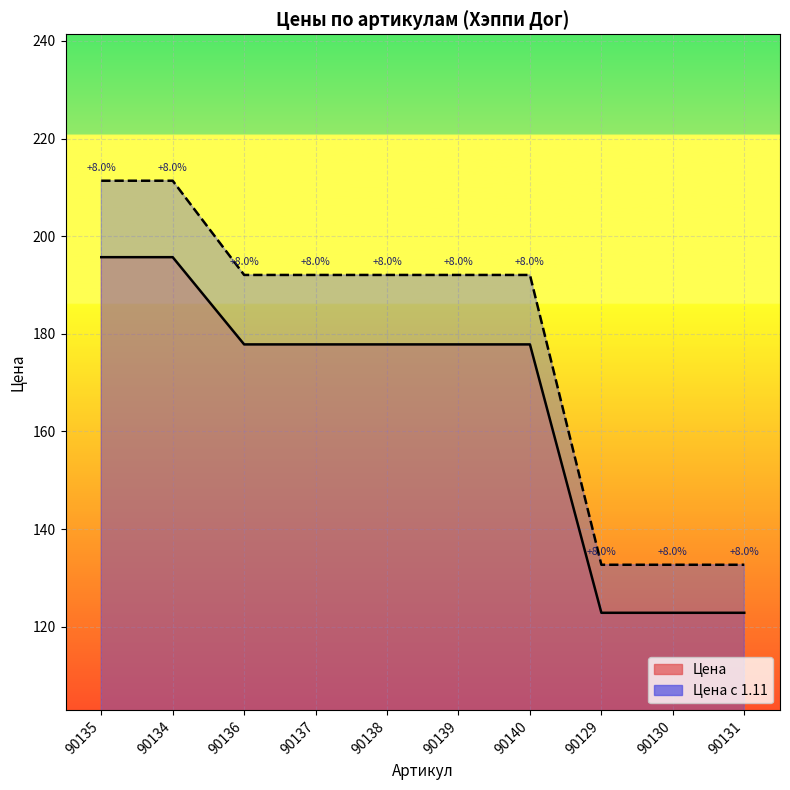

Reading right to left, transcribe all the data shown in this chart.

Цена: 122.9	122.9	122.9	177.8	177.8	177.8	177.8	177.8	195.7	195.7
Цена с 1.11: 132.7	132.7	132.7	192.1	192.1	192.1	192.1	192.1	211.4	211.4